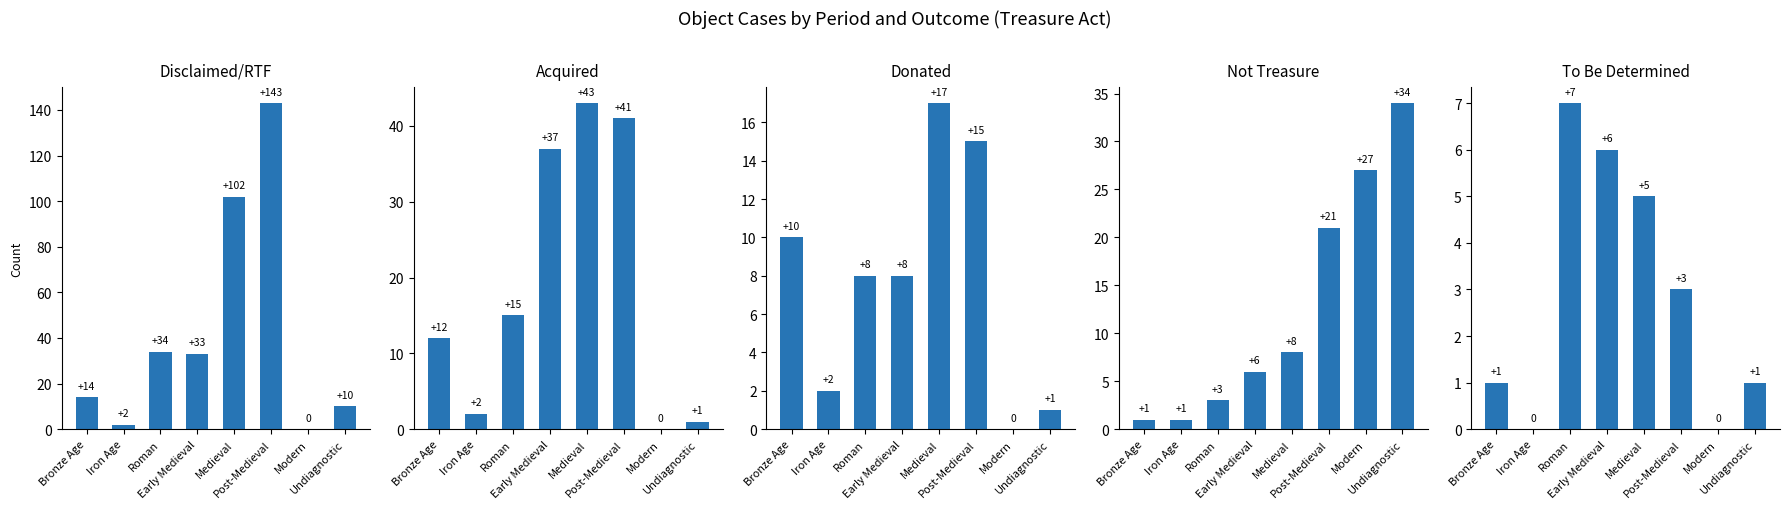

What is the difference between the second highest and second lowest values in the Donated series?

14